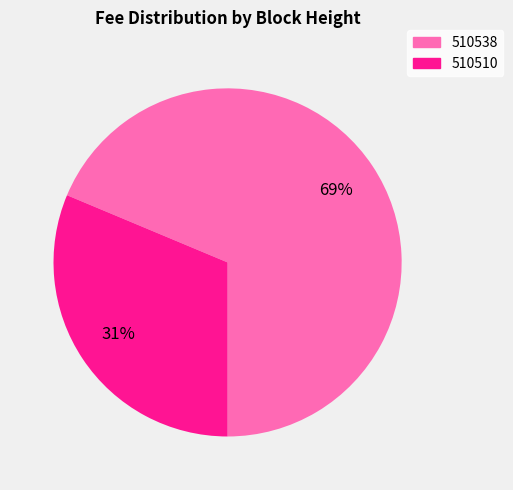

How many slices are in this pie chart?

2